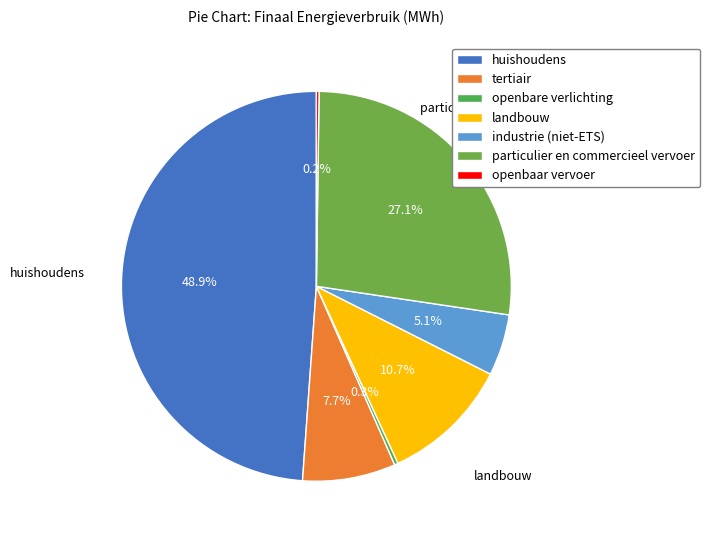

What is the change in value from landbouw to openbaar vervoer?

-22079.8